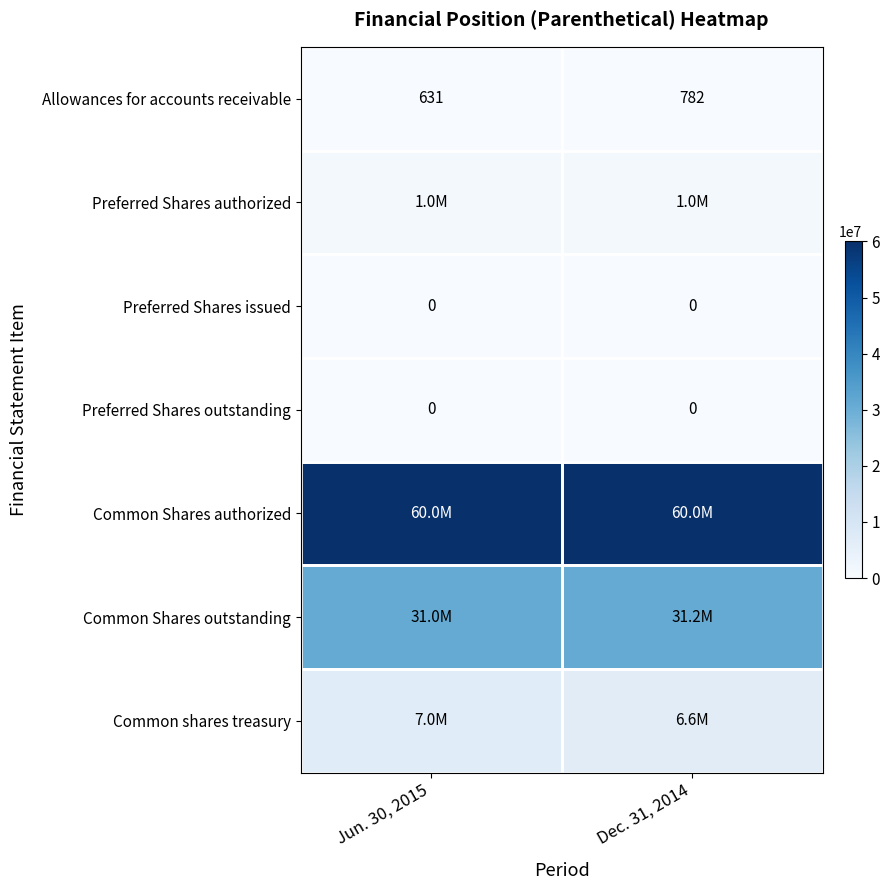

The Allowances for accounts receivable series shows 782 at Dec. 31, 2014. True or false?

True